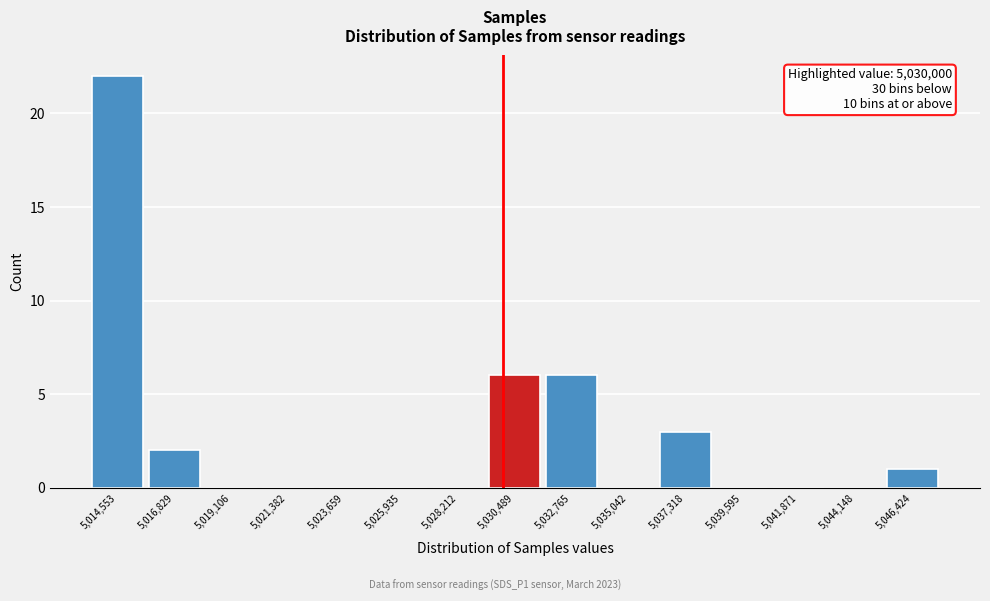

Which range on the x-axis has the tallest bar?

5013500 to 5015500